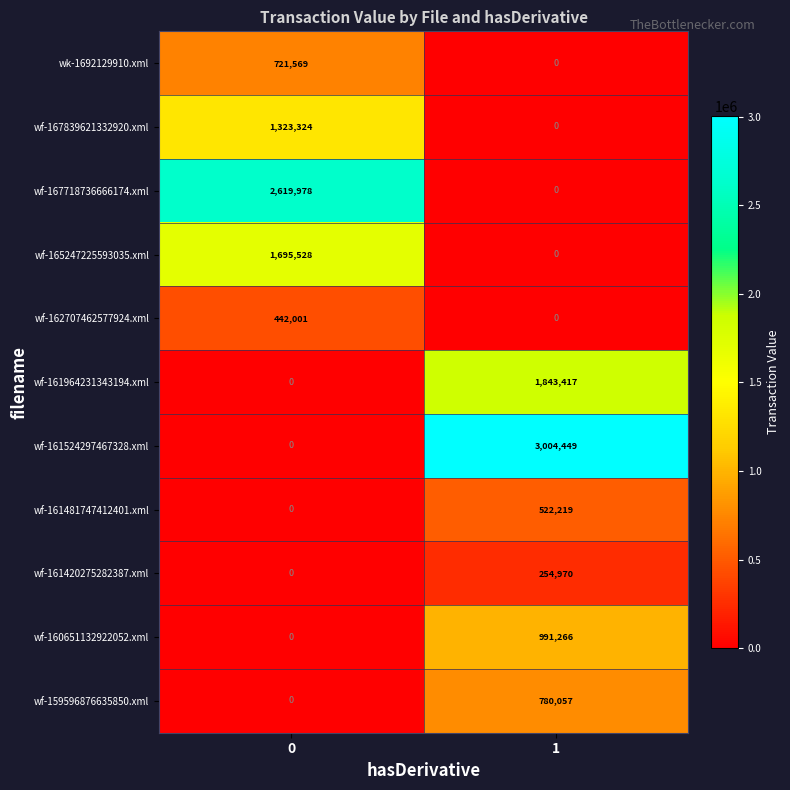

What is the approximate value of wf-162707462577924.xml at 0, to the nearest 10?

442000